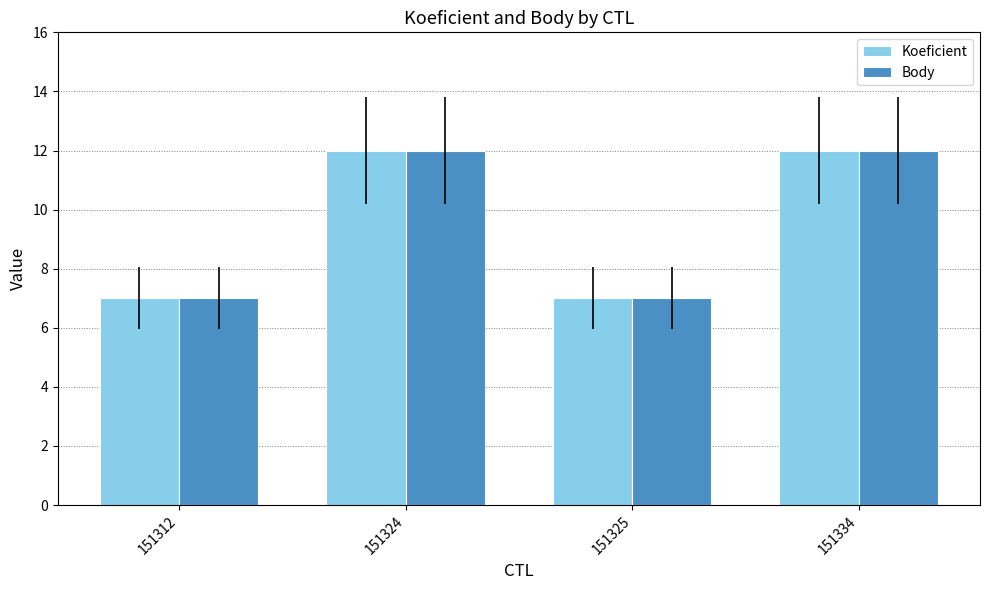

How many series are shown in this chart?

2